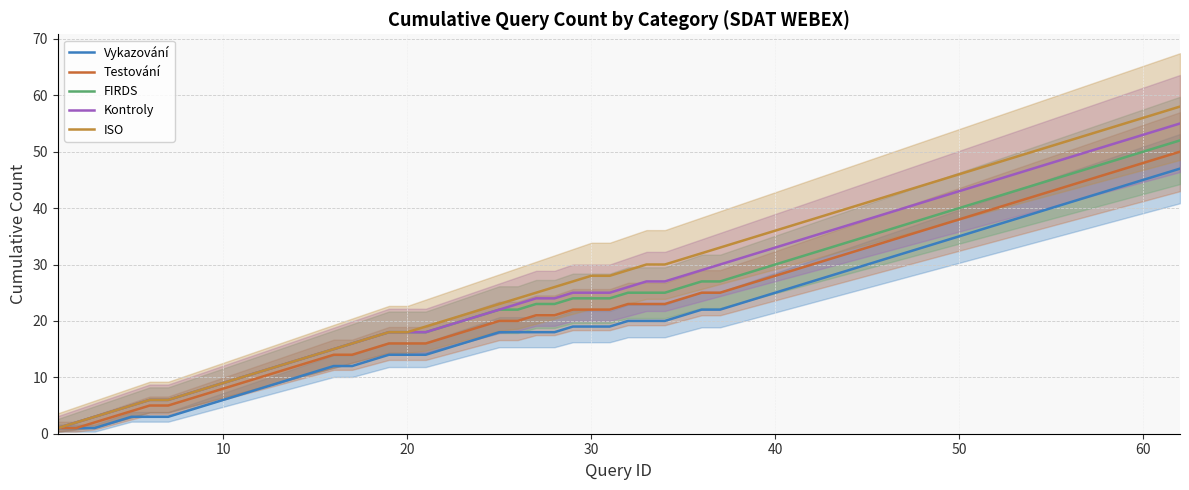

What is the maximum value shown in the chart?

66